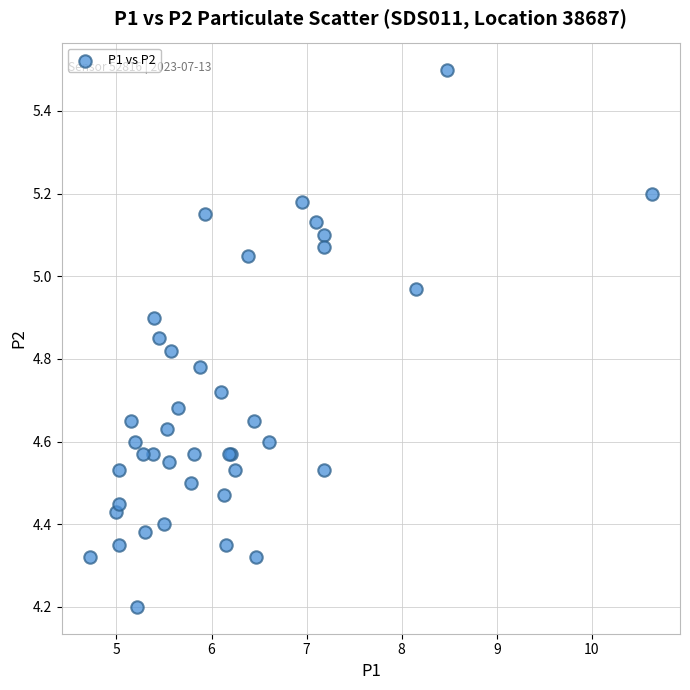

What Y value in the scatter plot is closest to 4?

4.2